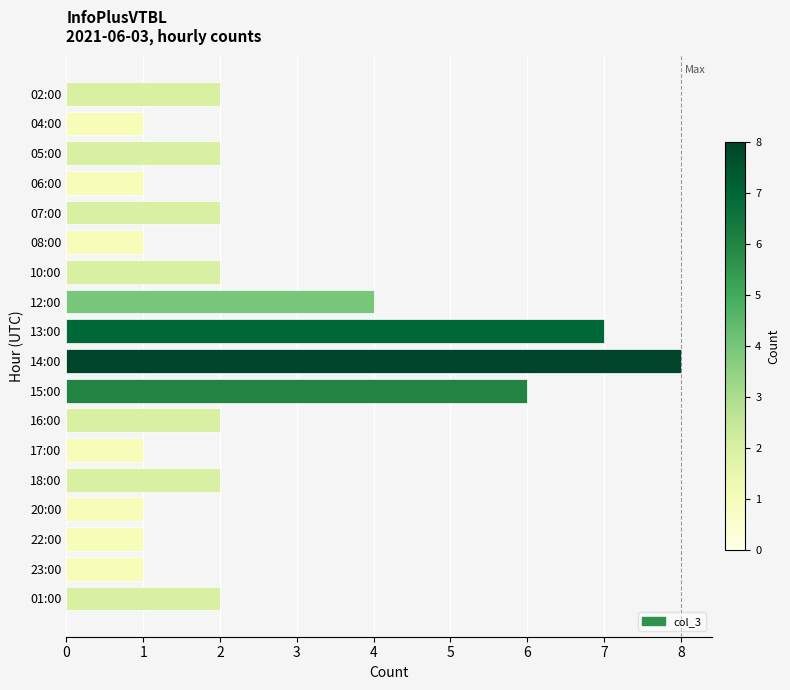

What is the change in value from 05:00 to 13:00?

+5